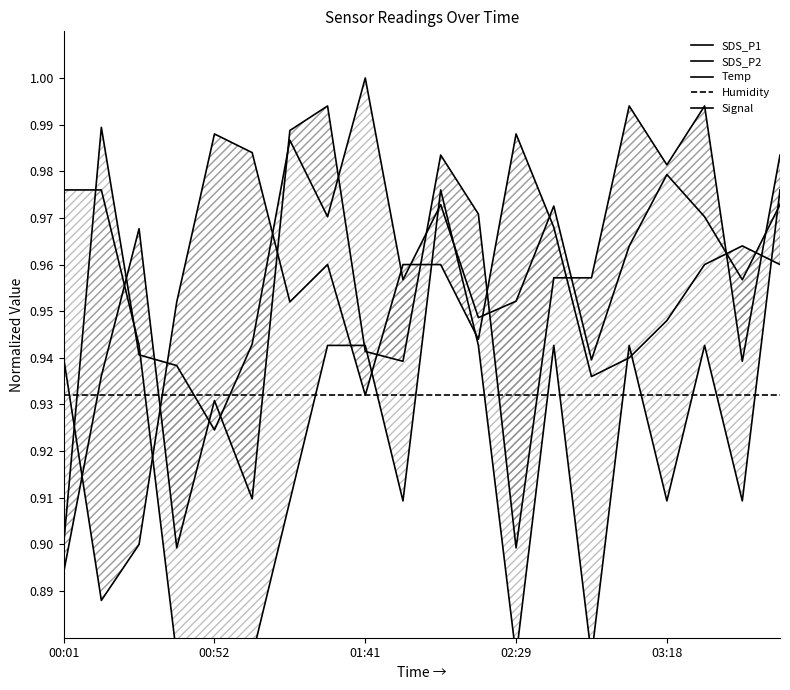

Which series changed the most between 00:52 and 18?

Temp